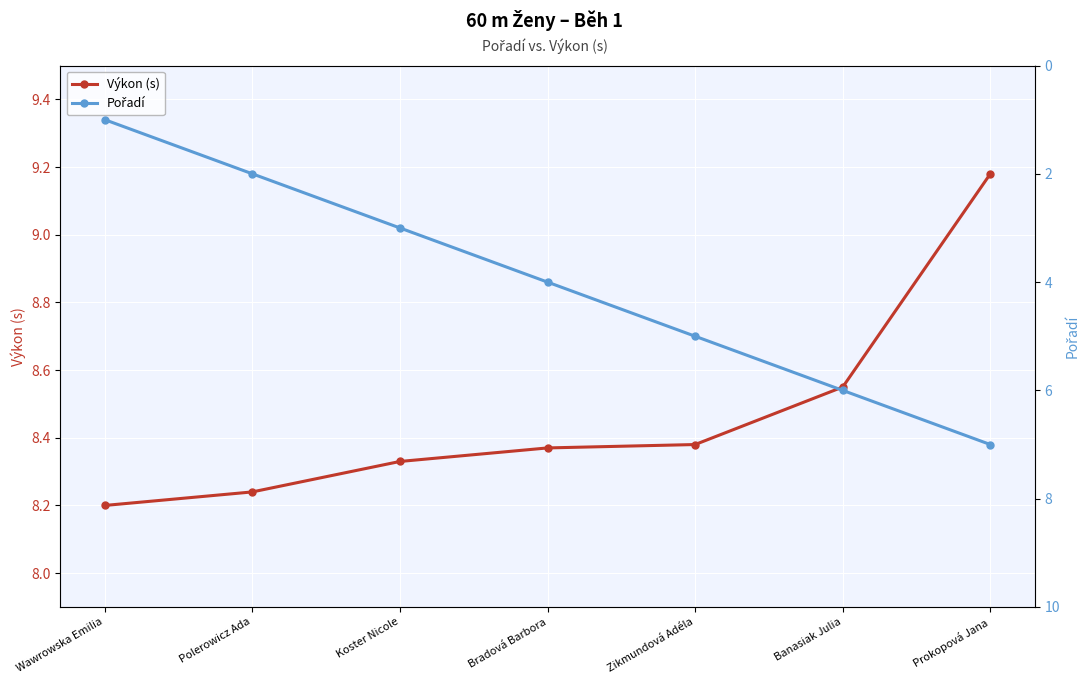

Reading left to right, what are all the values shown in this chart?

Výkon (s): Wawrowska Emilia=8.2	Polerowicz Ada=8.2	Koster Nicole=8.3	Bradová Barbora=8.4	Zikmundová Adéla=8.4	Banasiak Julia=8.6	Prokopová Jana=9.2
Pořadí: Wawrowska Emilia=1.0	Polerowicz Ada=2.0	Koster Nicole=3.0	Bradová Barbora=4.0	Zikmundová Adéla=5.0	Banasiak Julia=6.0	Prokopová Jana=7.0